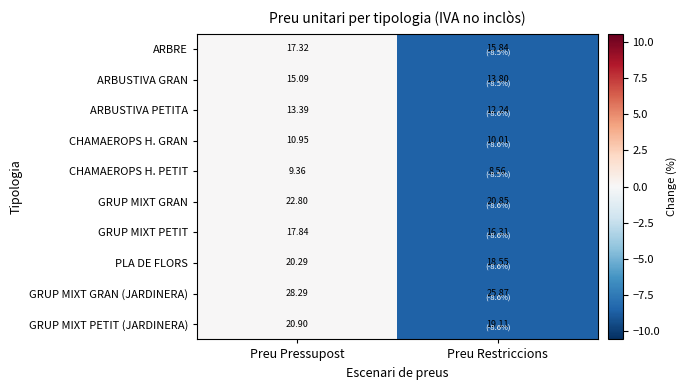

Is the value of GRUP MIXT GRAN at Preu Restriccions greater than the value of CHAMAEROPS H. GRAN at Preu Restriccions?

Yes